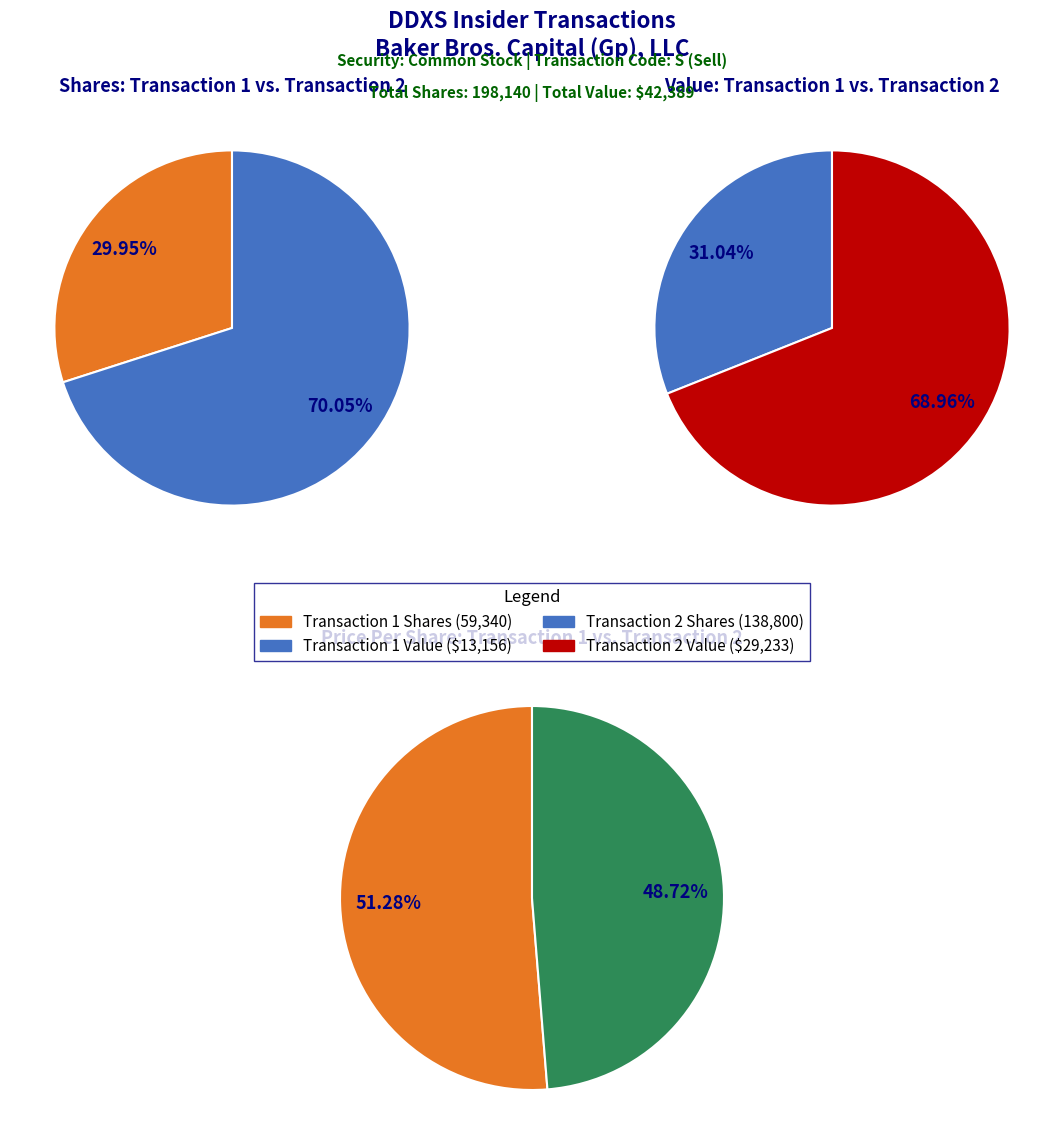

To the nearest percent, what is the combined percentage of form447740_20120131071527-.xml and form447587_20120120061812-.xml?

100%